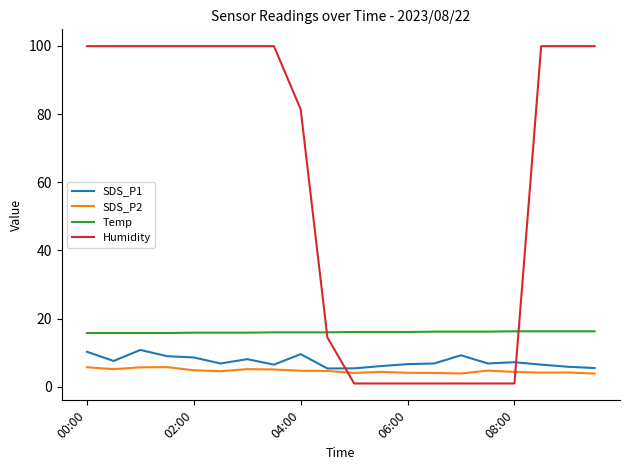

List the series in order of their peak value, lowest first.

SDS_P2, SDS_P1, Temp, Humidity